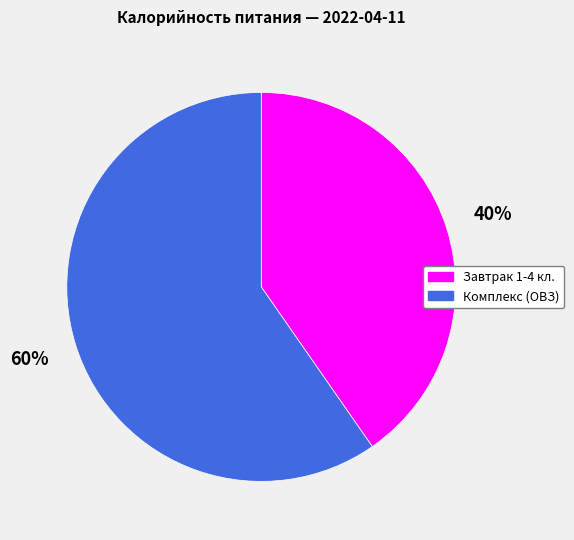

Is it true that Завтрак 1-4 кл. is 40% of the pie?

True